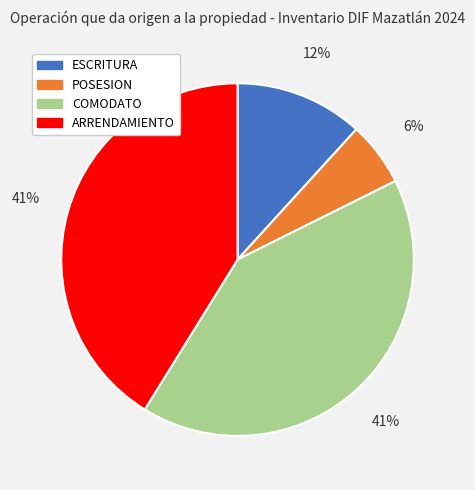

Does any single category account for the majority?

No